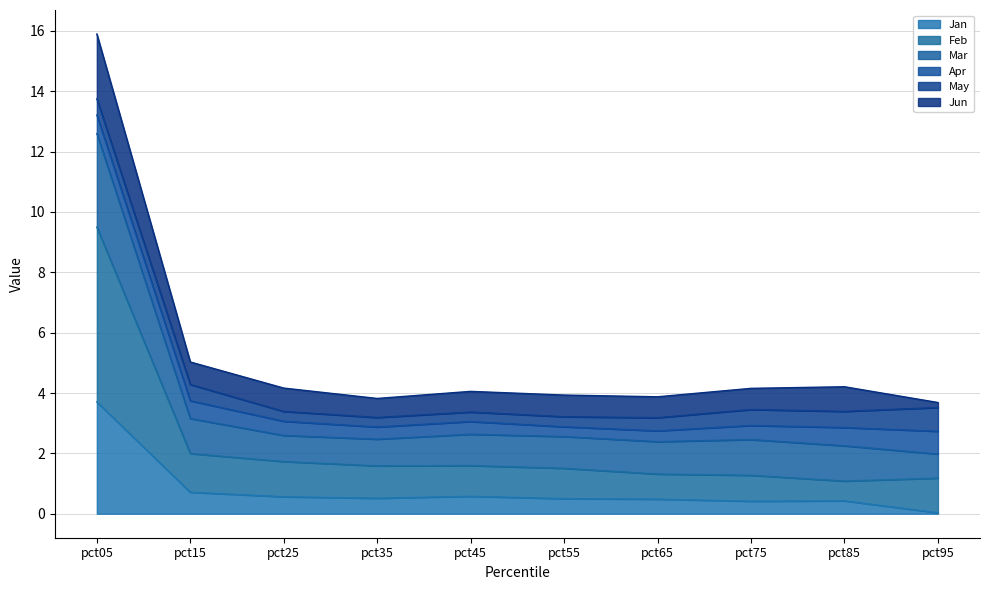

What is the total value across all series at pct75?

4.2